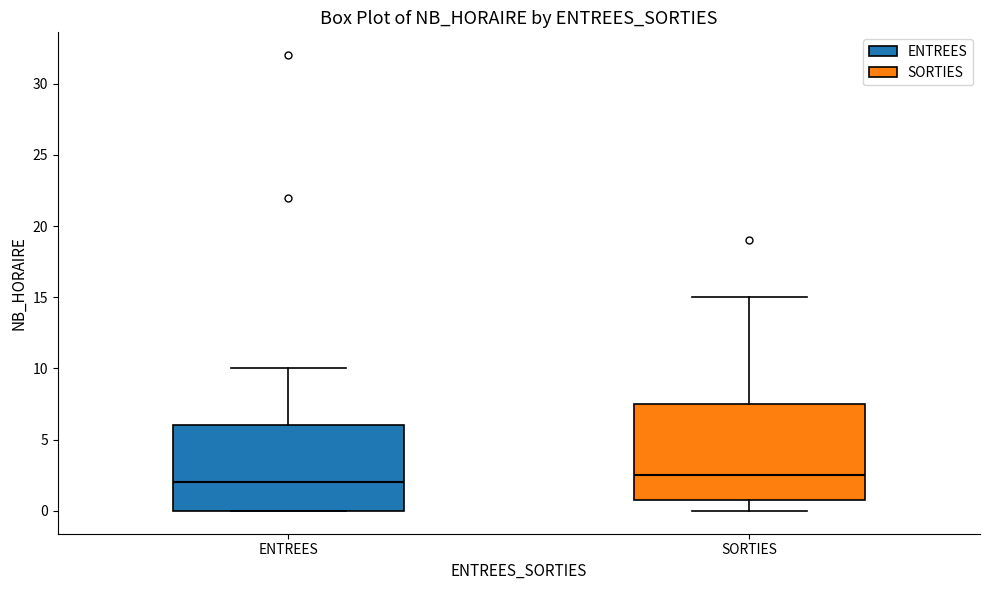

Which box has the lowest median line?

ENTREES